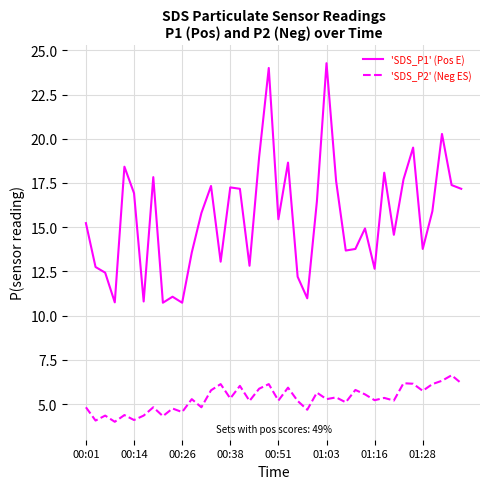

Which series has the widest spread of values?

'SDS_P1' (Pos E)